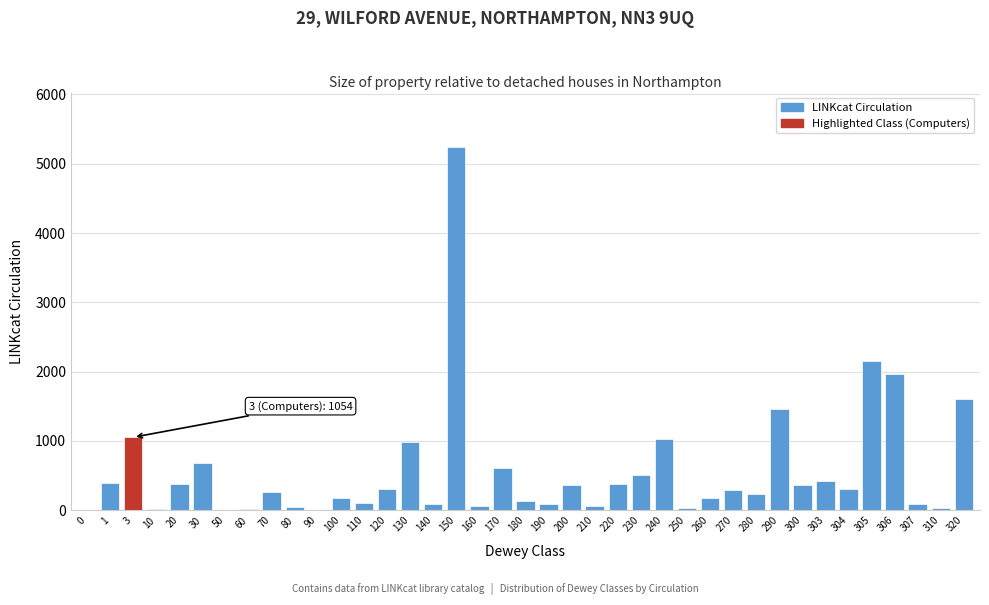

What is the greatest value displayed?

5241